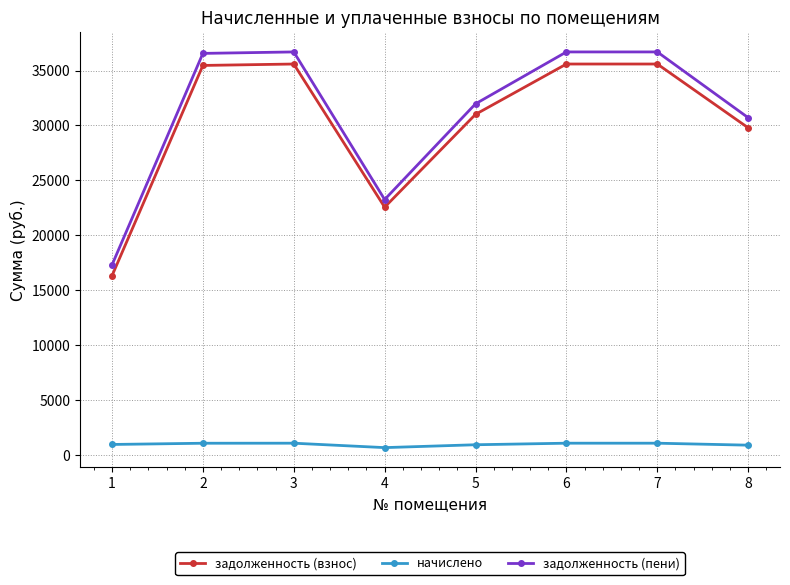

Count the number of categories in the chart.

8